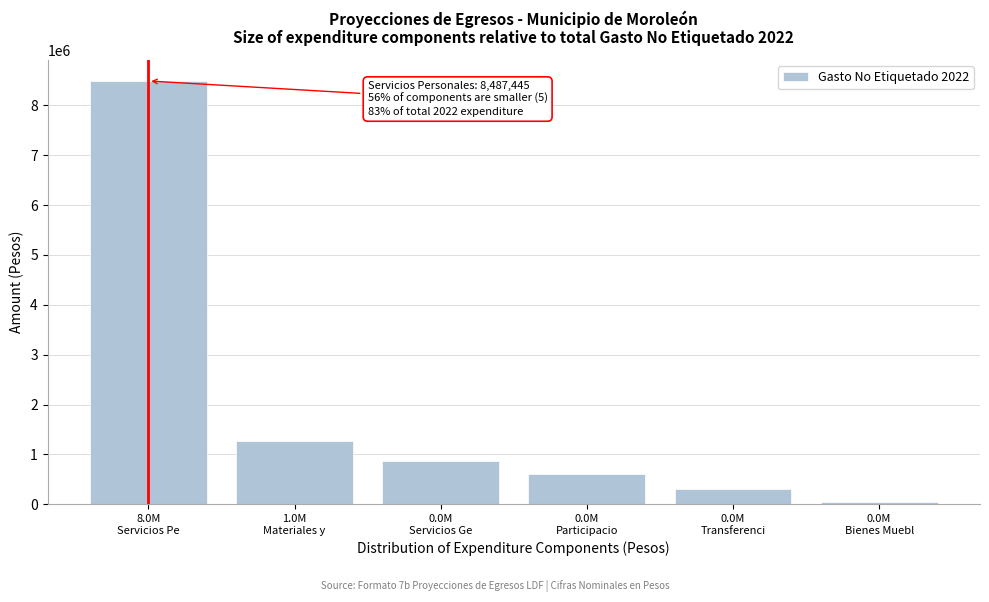

Reading right to left, what are all the values shown in this chart?

42000.0	307926.9	611741.6	873382.4	1270723.4	8487445.6